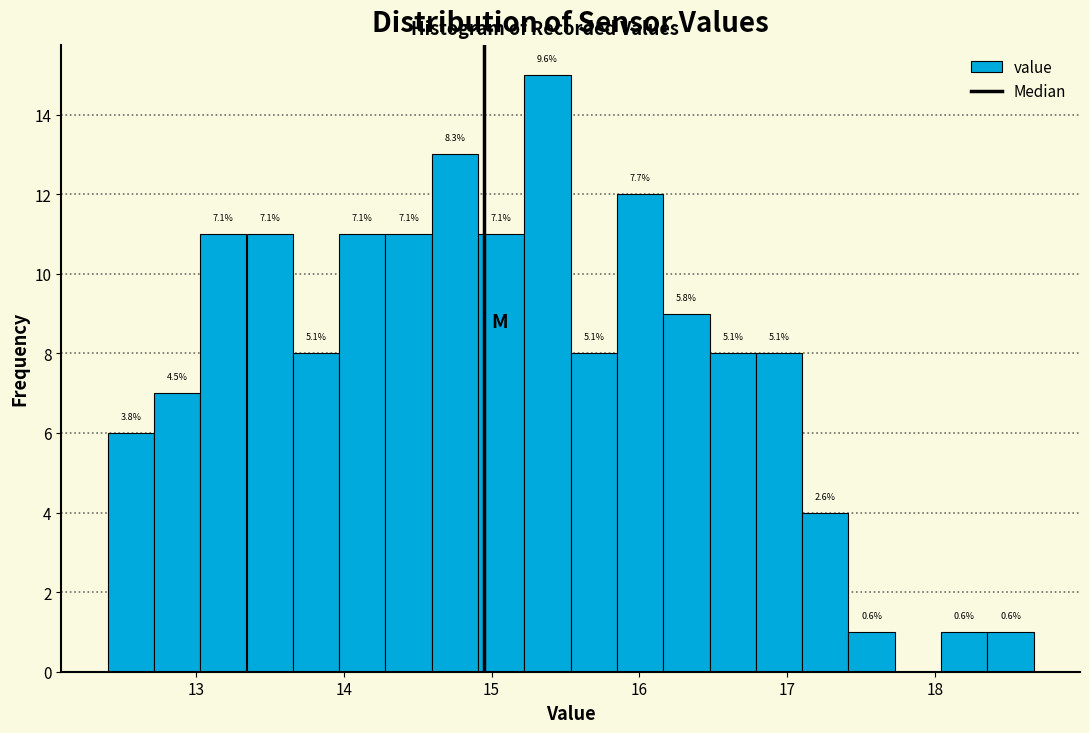

Around what value on the x-axis is the tallest bar? Give the approximate position of its centre, as read against the axis.

15.4